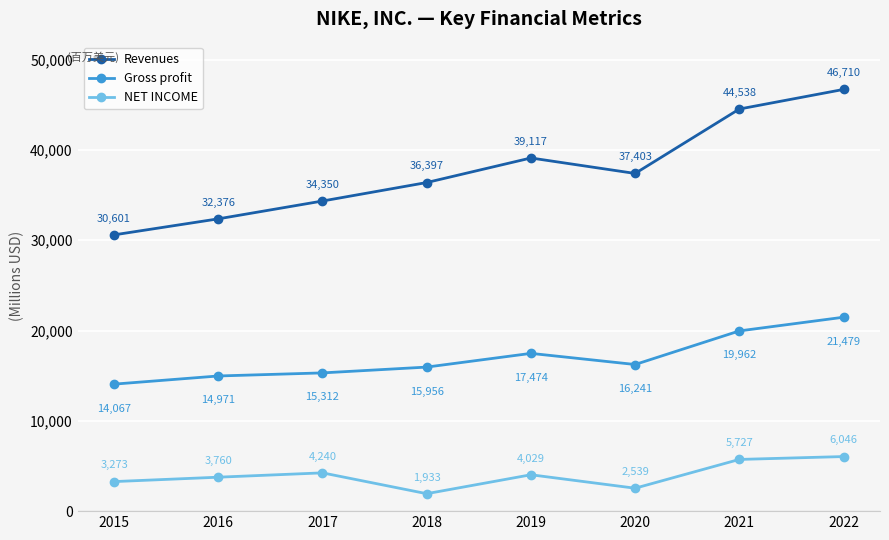

True or false: Revenues and Gross profit cross at least once.

False